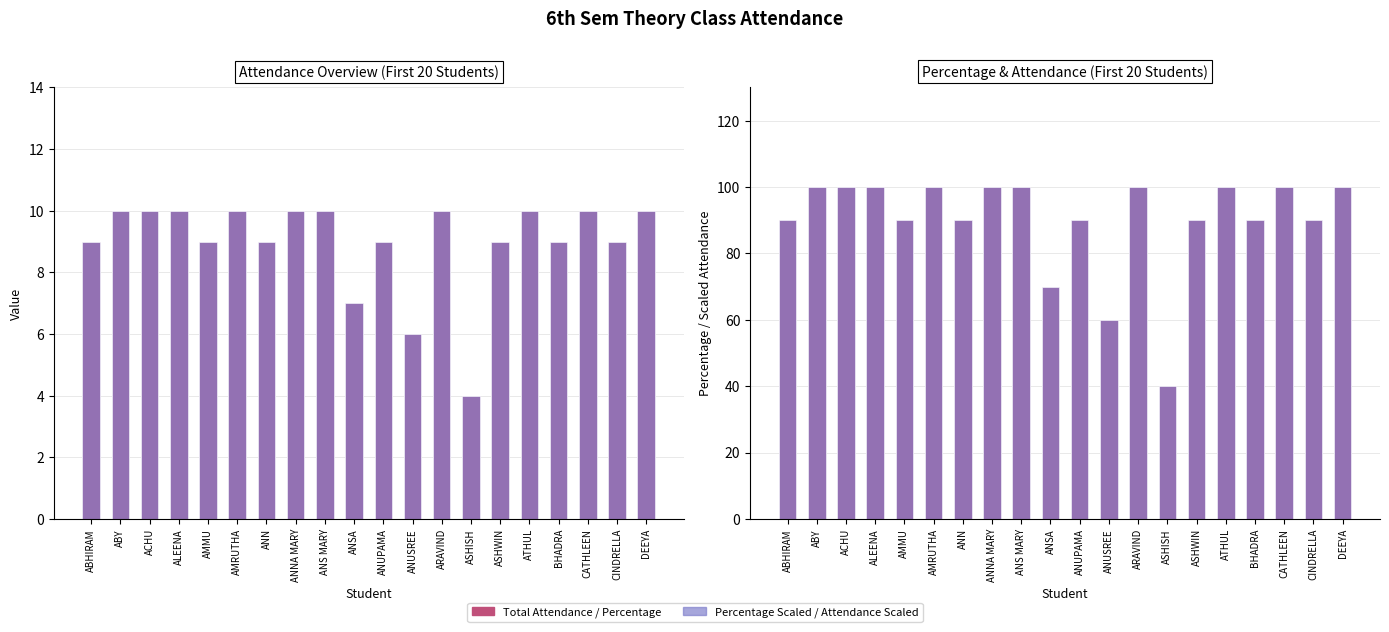

What is the label of the 1st bar from the right?

DEEYA